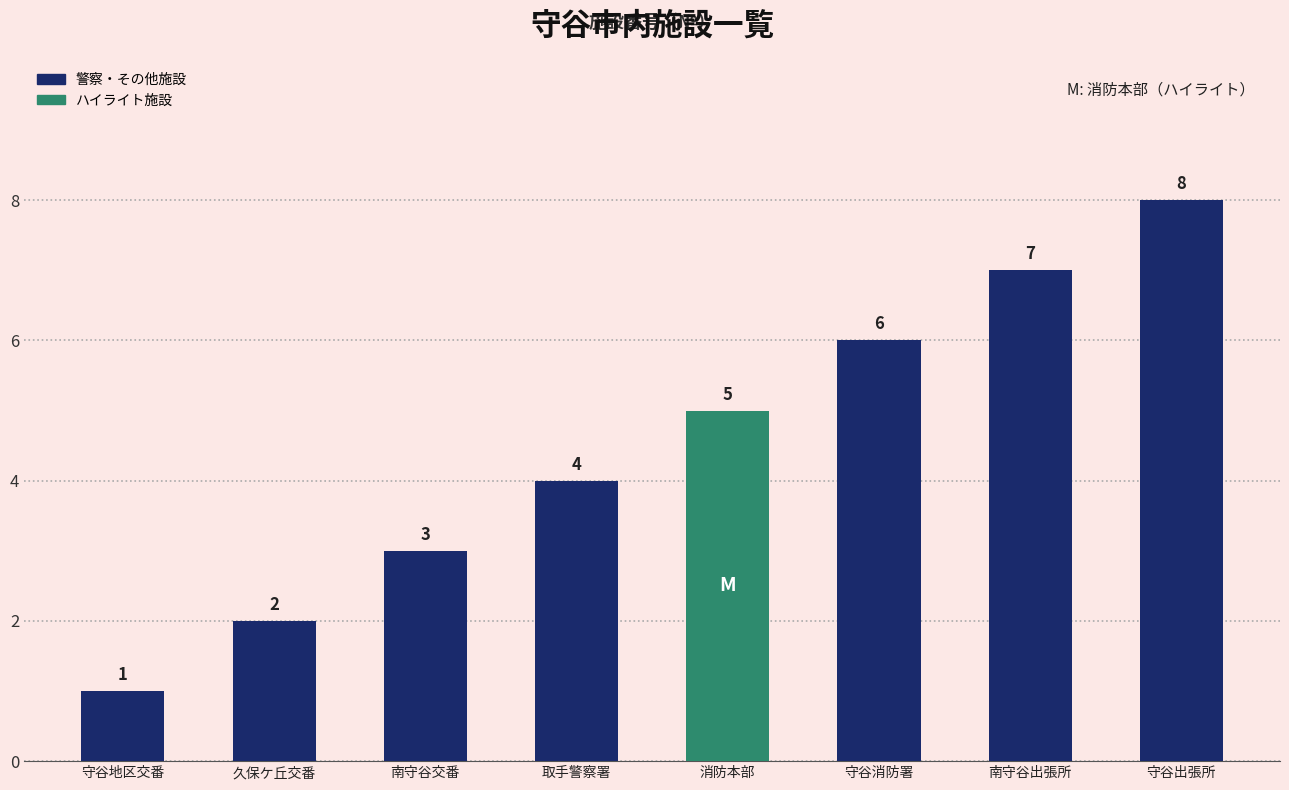

Reading right to left, extract all data points from this chart.

8	7	6	5	4	3	2	1